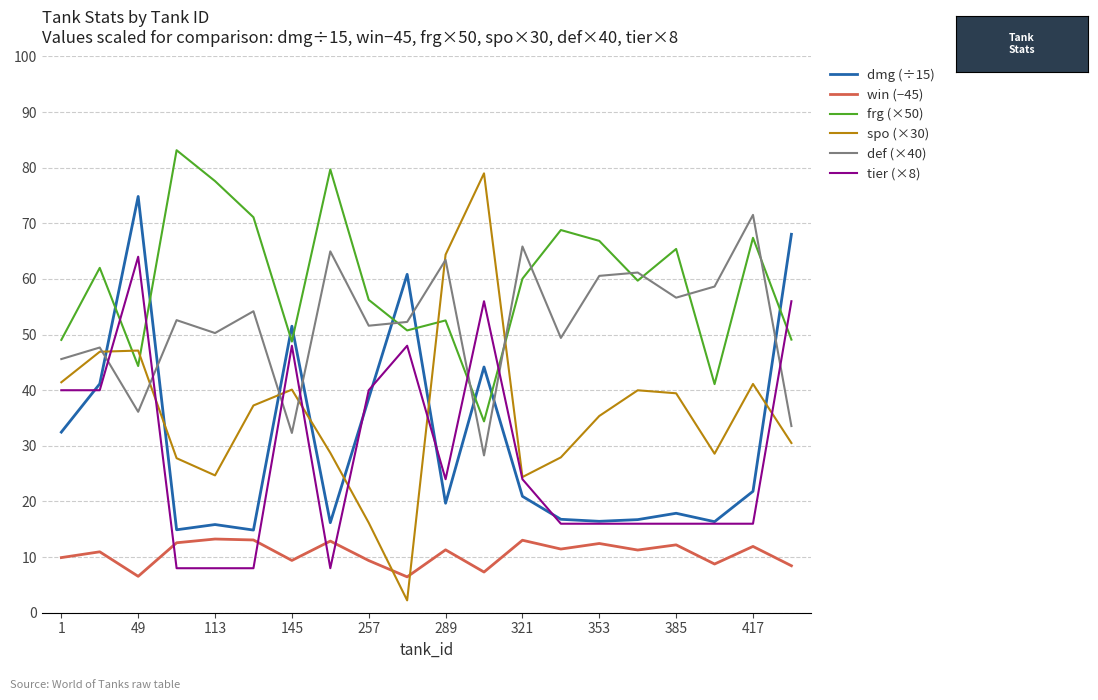

What is the maximum value shown in the chart?

83.2